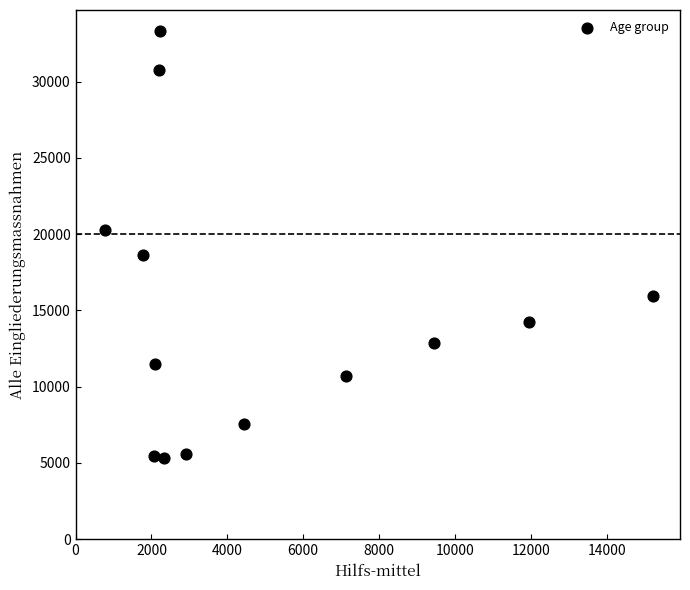

What is the range of Y values (max minus min)?

27955